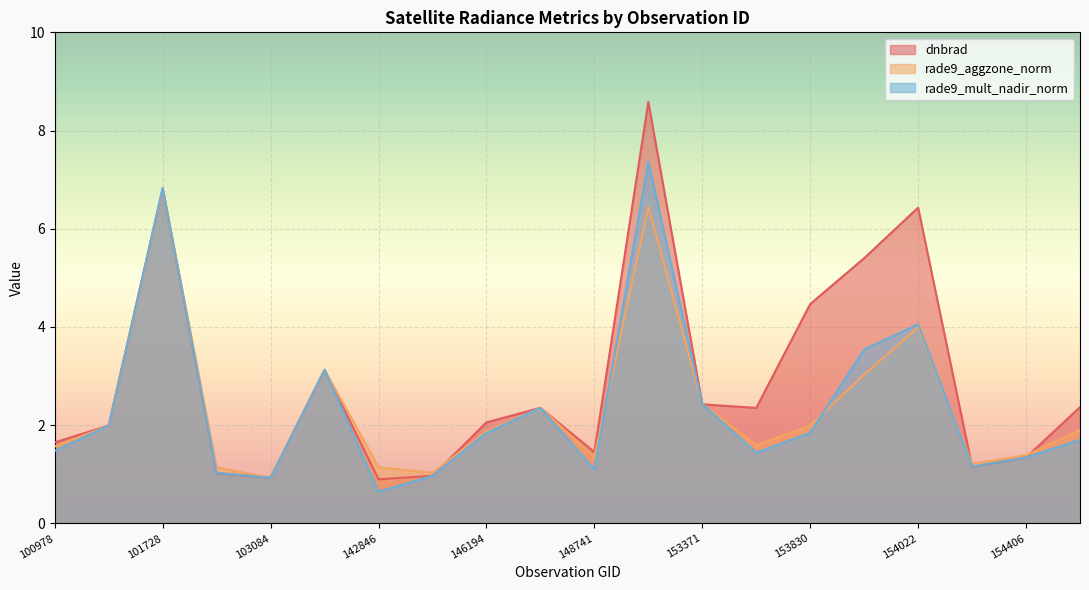

At 101102, list the series in order from smallest to largest.

dnbrad, rade9_aggzone_norm, rade9_mult_nadir_norm